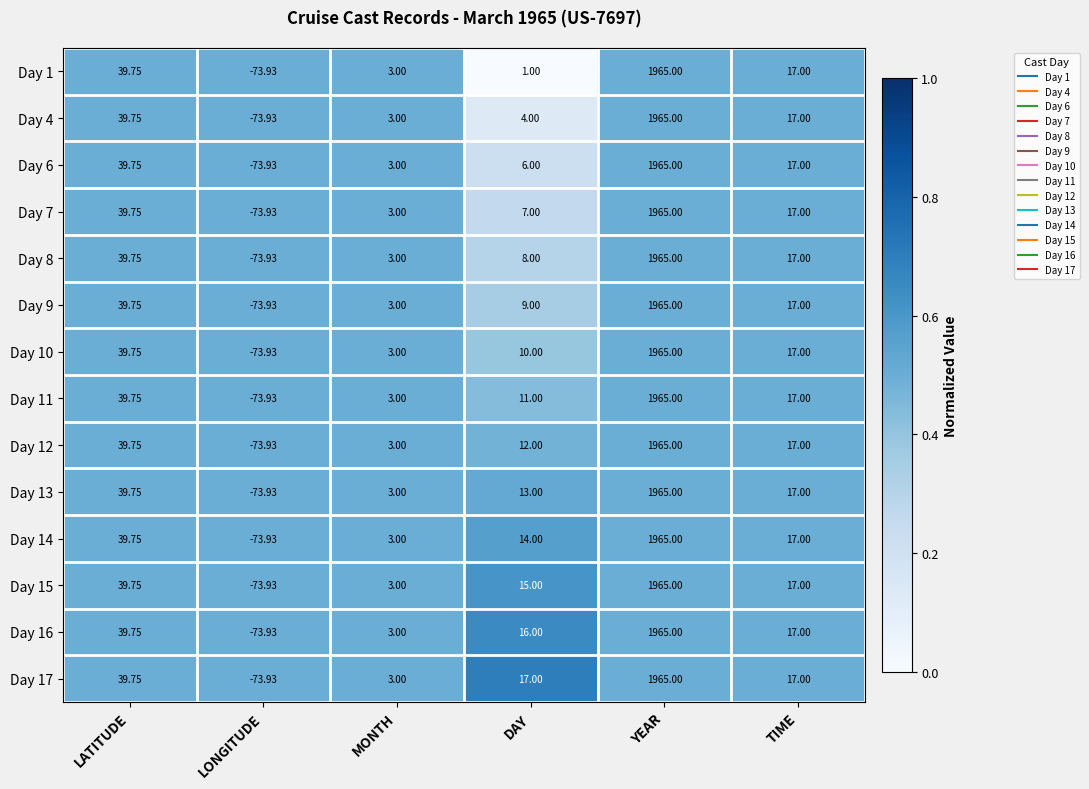

Which category has the lowest value in the Day 7 series?

LONGITUDE